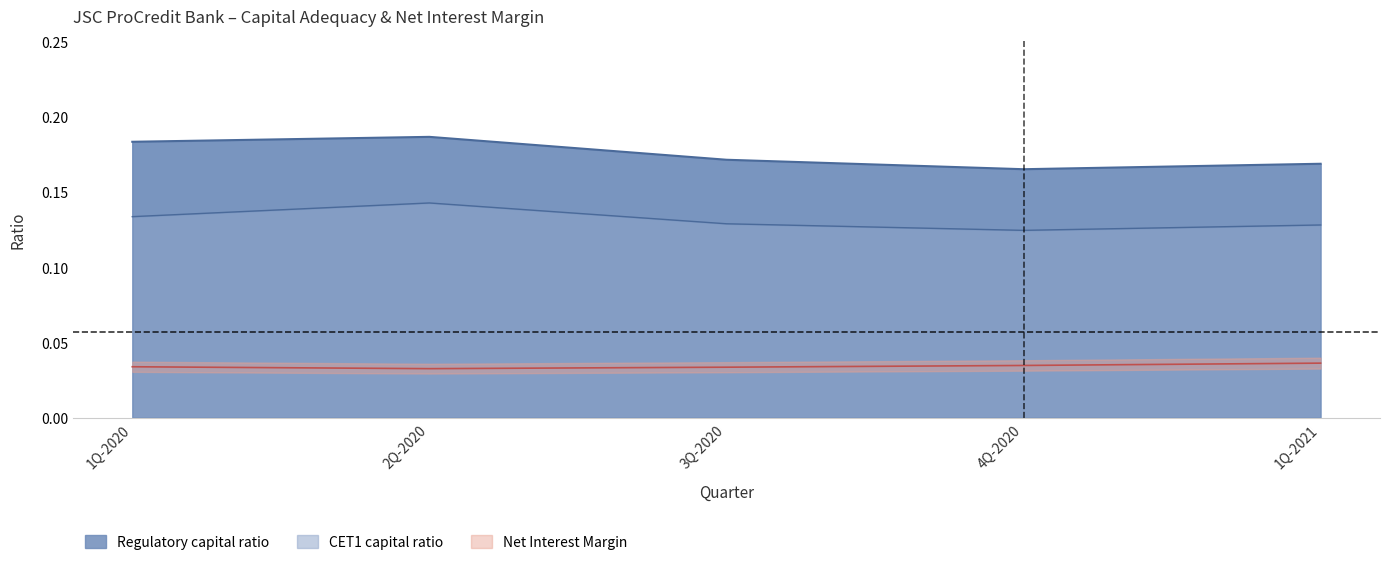

Which series changed the most between 2Q-2020 and 1Q-2021?

Regulatory capital ratio